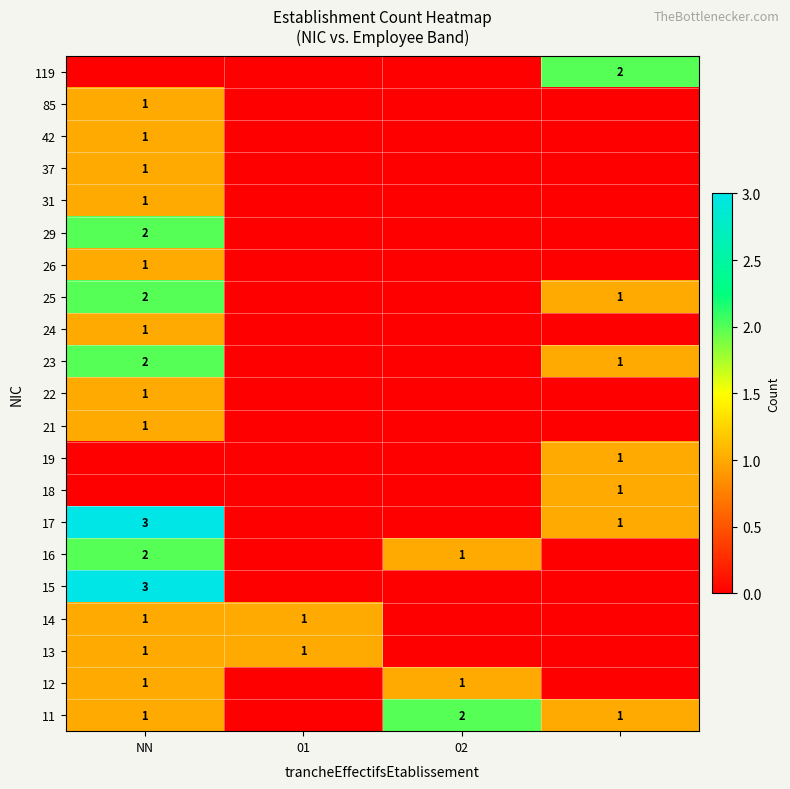

At how many categories does at least one series exceed 2?

1